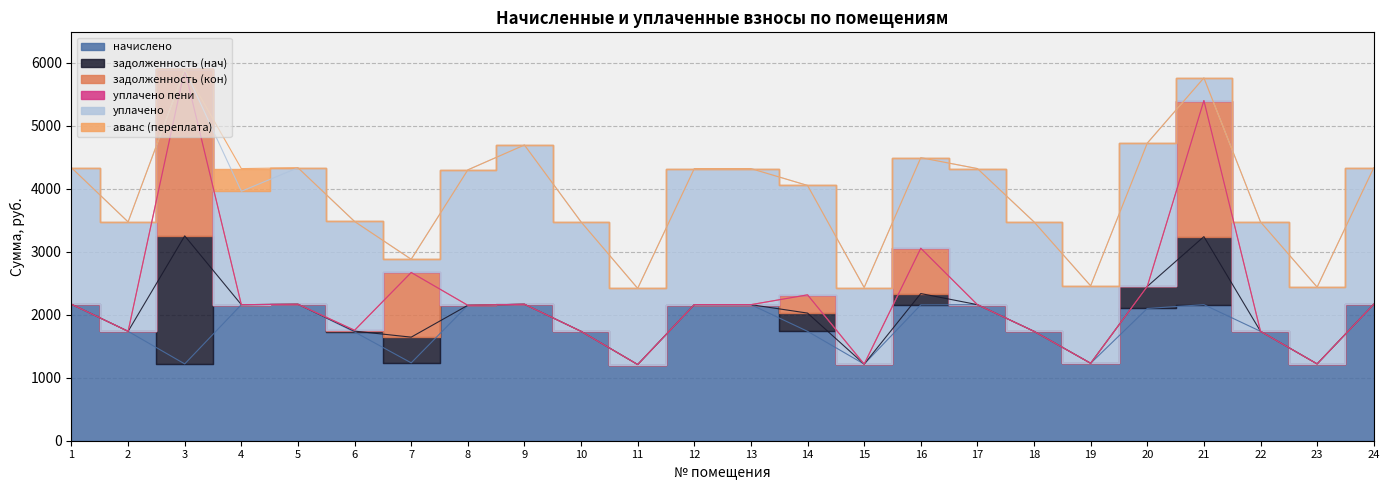

Reading left to right, transcribe all the data shown in this chart.

начислено: 2167.2	1737.2	1219.7	2160.5	2167.2	1727.0	1236.5	2150.4	2167.2	1737.2	1209.6	2160.5	2160.5	1737.1	1216.3	2157.1	2160.5	1737.1	1229.8	2100.0	2160.5	1737.1	1219.7	2167.2
задолженность (нач): 0.0	0.0	2032.8	0.0	0.0	13.4	408.2	0.0	0.0	0.0	0.0	0.0	0.0	289.5	0.0	179.8	0.1	0.0	0.0	350.0	1080.2	0.0	0.0	0.0
задолженность (кон): 0.0	0.0	2642.6	0.0	0.0	13.4	1026.5	0.0	0.0	0.0	0.0	0.0	0.0	289.5	0.0	719.0	0.1	0.0	0.0	0.0	2160.5	0.0	0.0	0.0
уплачено пени: 0.0	0.0	0.0	0.0	0.0	0.0	0.0	0.0	0.0	0.0	0.0	0.0	0.0	0.0	0.0	0.0	0.0	0.0	0.0	0.0	0.0	0.0	0.0	0.0
уплачено: 2167.2	1737.2	0.0	1800.4	2167.2	1727.0	210.0	2150.4	2528.4	1737.2	1209.6	2160.5	2160.5	1737.1	1216.3	1438.1	2160.5	1737.1	1229.8	2275.0	360.1	1737.1	1219.7	2167.2
аванс (переплата): 0.0	0.0	0.0	360.1	0.0	0.0	0.0	0.0	0.0	0.0	0.0	0.0	0.0	0.0	0.0	0.0	0.0	0.0	0.0	0.0	0.0	0.0	0.0	0.0